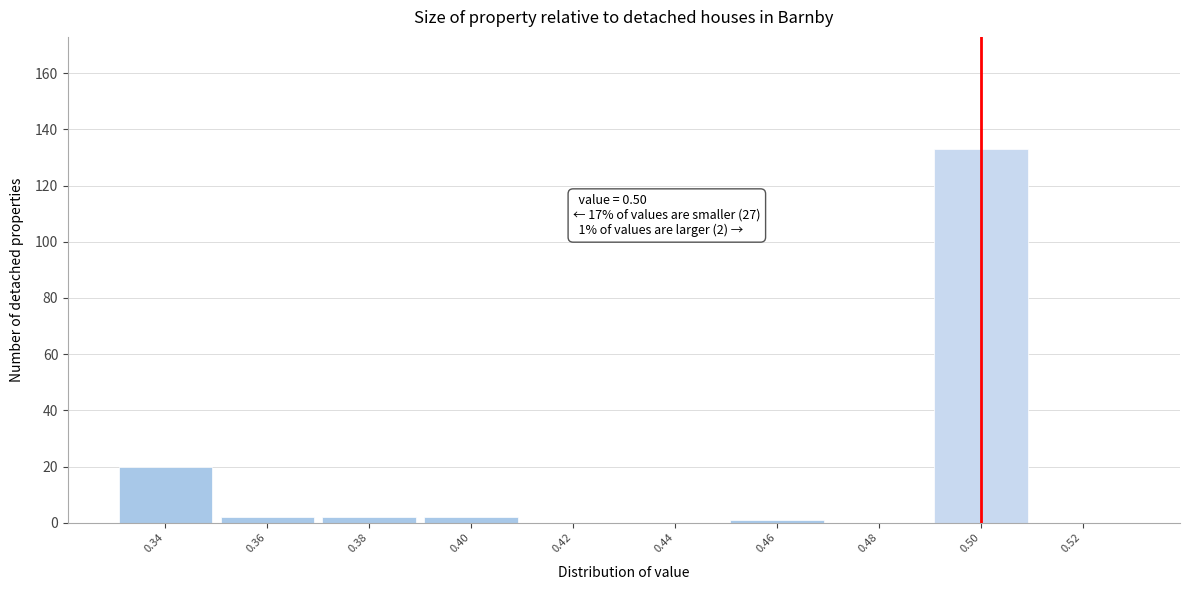

Which range on the x-axis has the tallest bar?

0.49 to 0.51